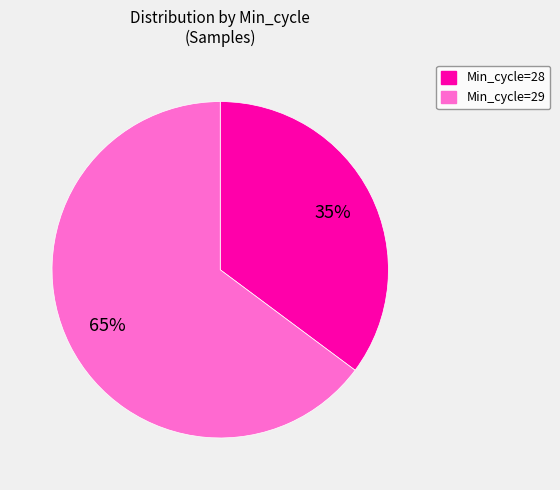

How many slices are in this pie chart?

2